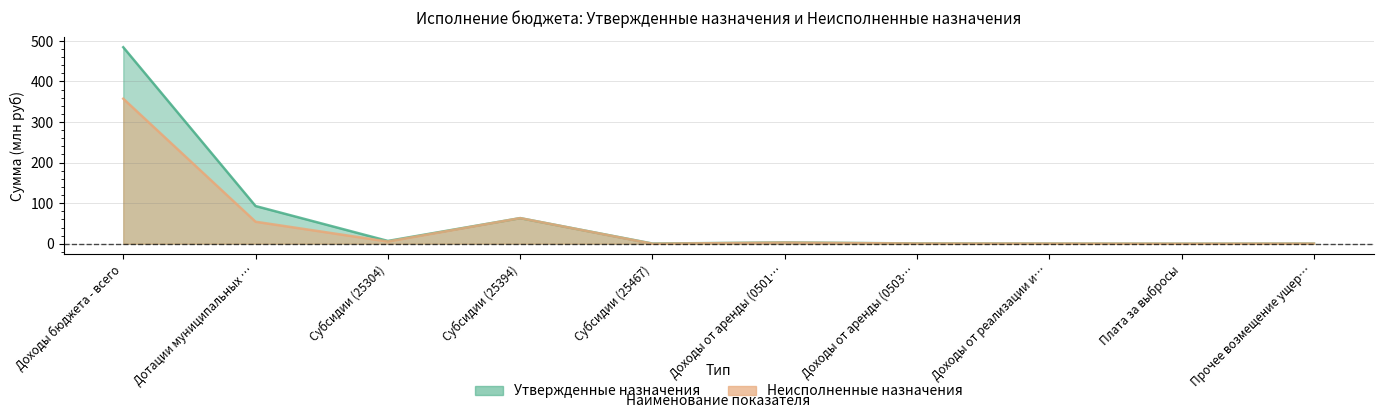

Which category has the lowest value in the Утвержденные назначения series?

Плата за выбросы